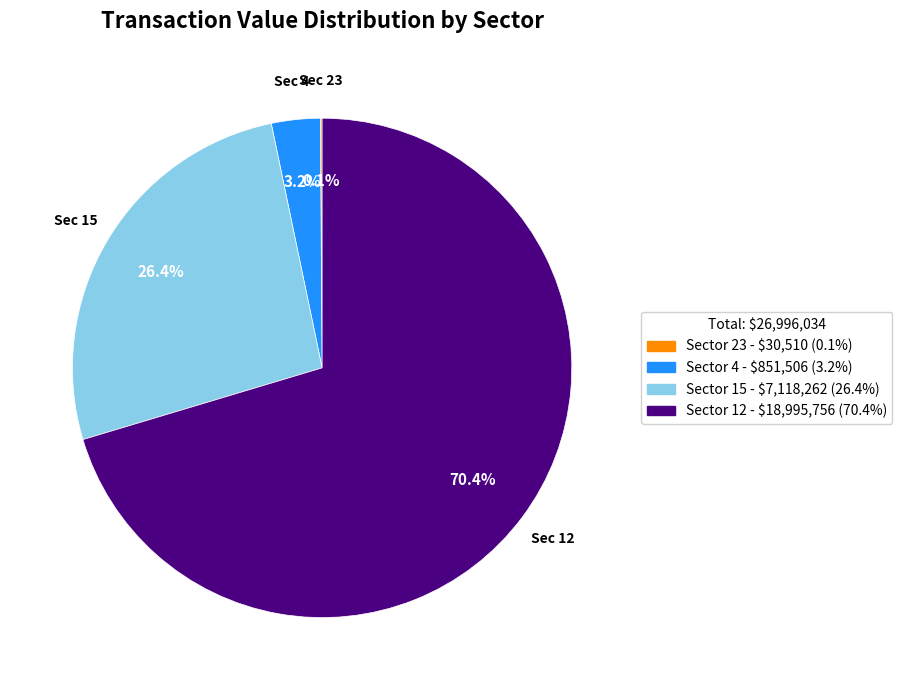

Does any single category account for the majority?

Yes